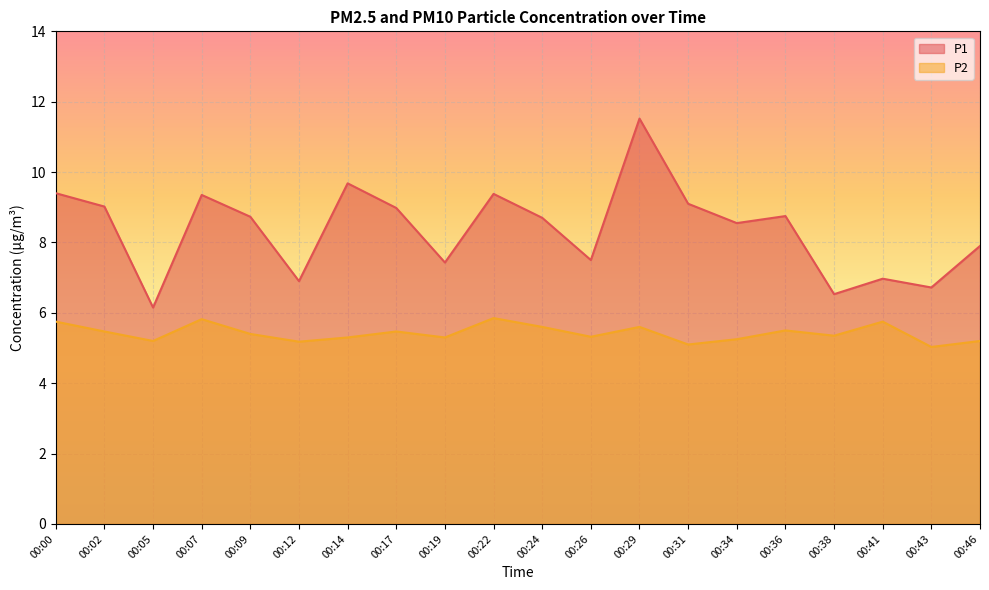

List the series in order of their peak value, lowest first.

P2, P1